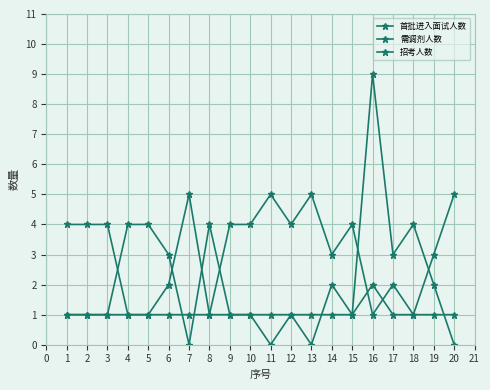

At which category does 需调剂人数 reach its first local peak?

7